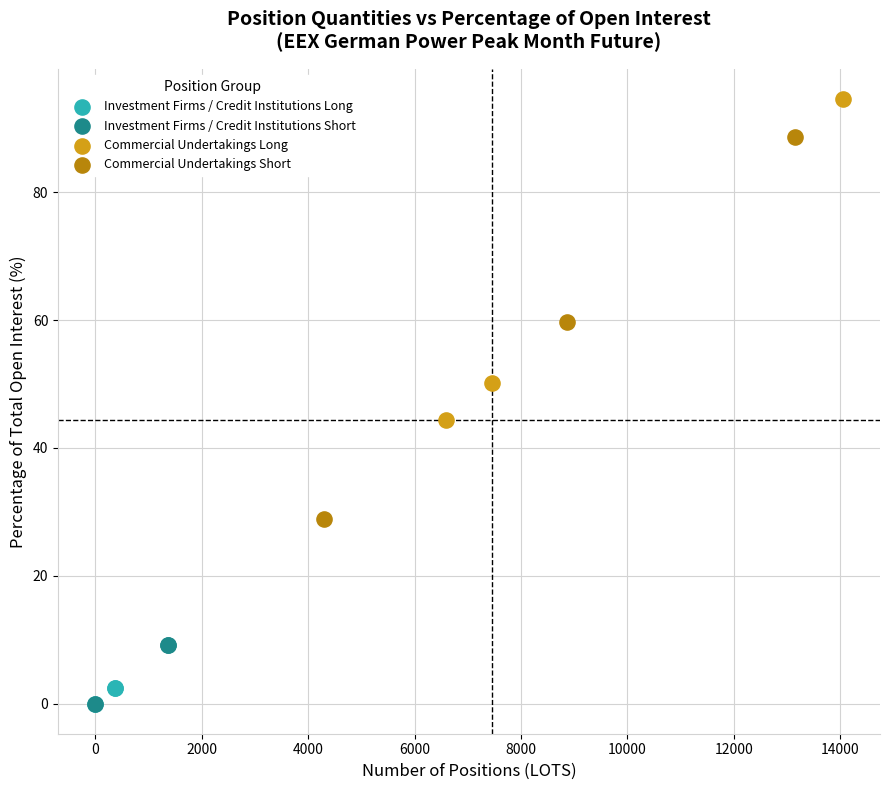

Which series contains the highest Y value?

Commercial Undertakings Long